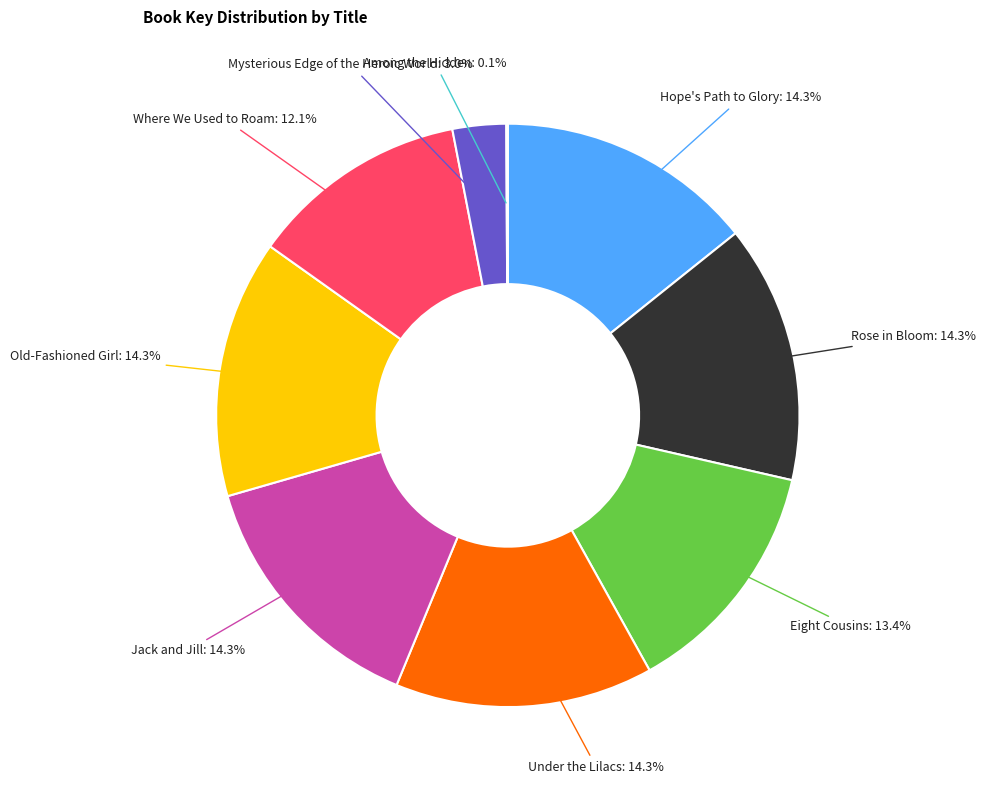

Is the sum of Eight Cousins and Under the Lilacs greater than half?

No